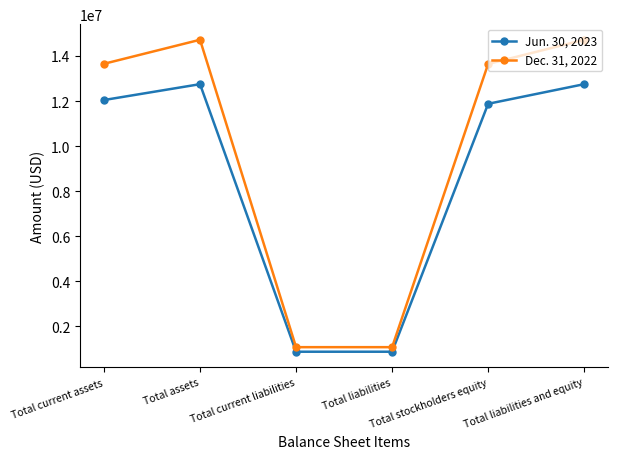

True or false: Dec. 31, 2022 and Jun. 30, 2023 cross at least once.

False